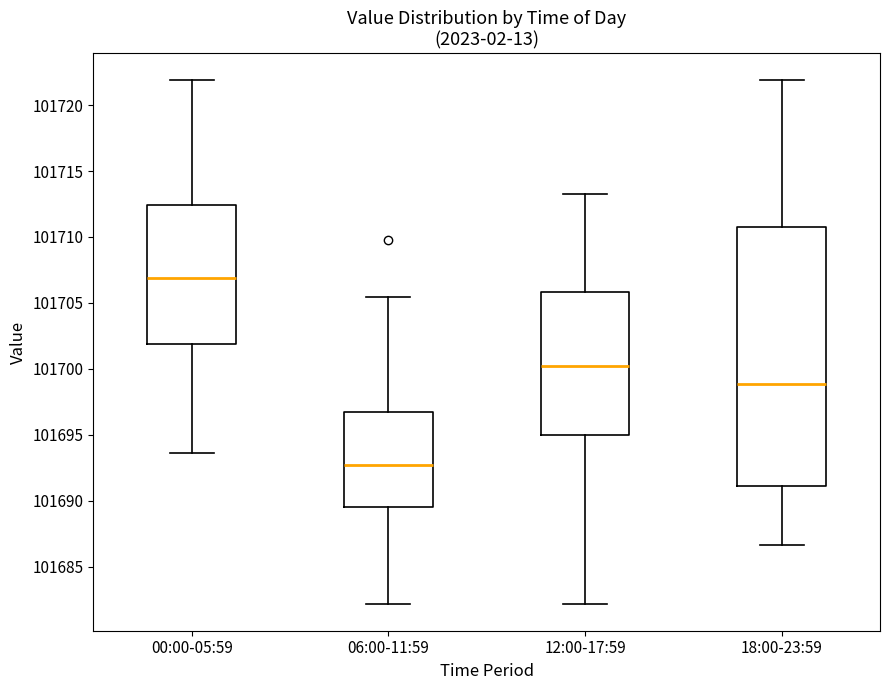

Where is the upper edge of the box for 18:00-23:59 on the y-axis? The values are not printed on the chart, so give them approximately, as read against the axis.

101710.5